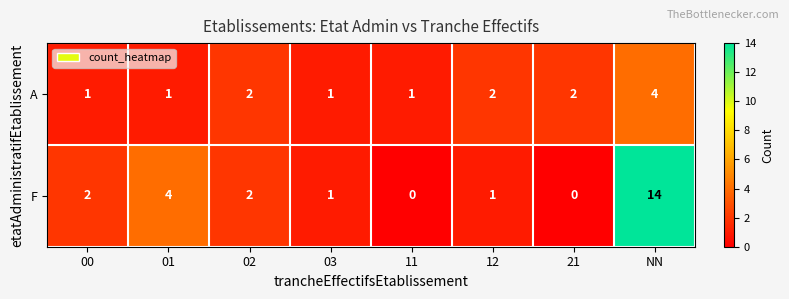

How many data points does each series have?

8